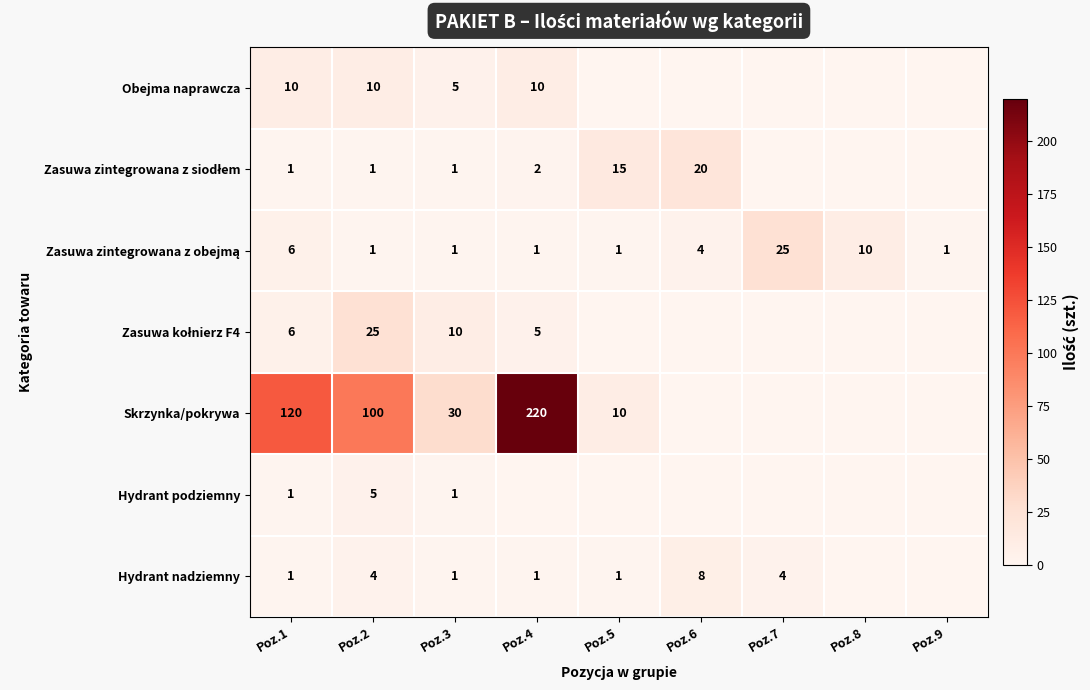

What is the difference between the Hydrant nadziemny values at Poz.2 and Poz.1?

3